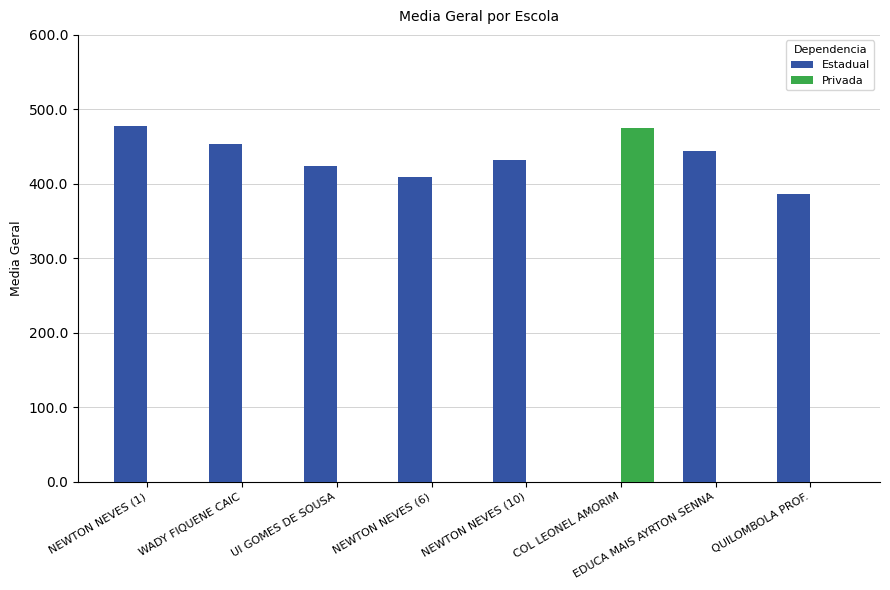

Is the value of Privada at EDUCA MAIS AYRTON SENNA greater than the value of Estadual at QUILOMBOLA PROF.?

No